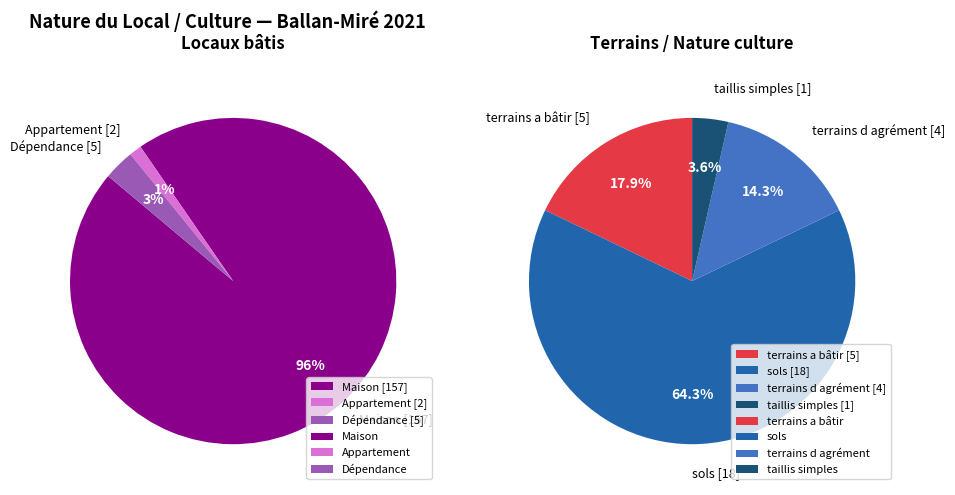

True or false: terrains a bâtir accounts for 1% of the total.

False